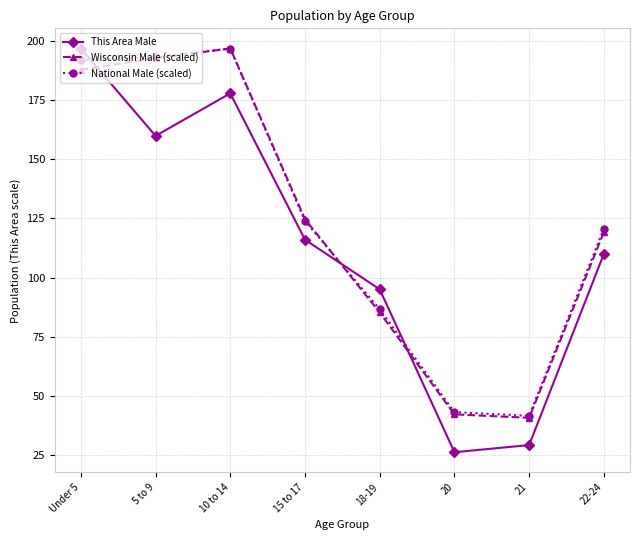

At which label is This Area Male closest to 111?

22-24